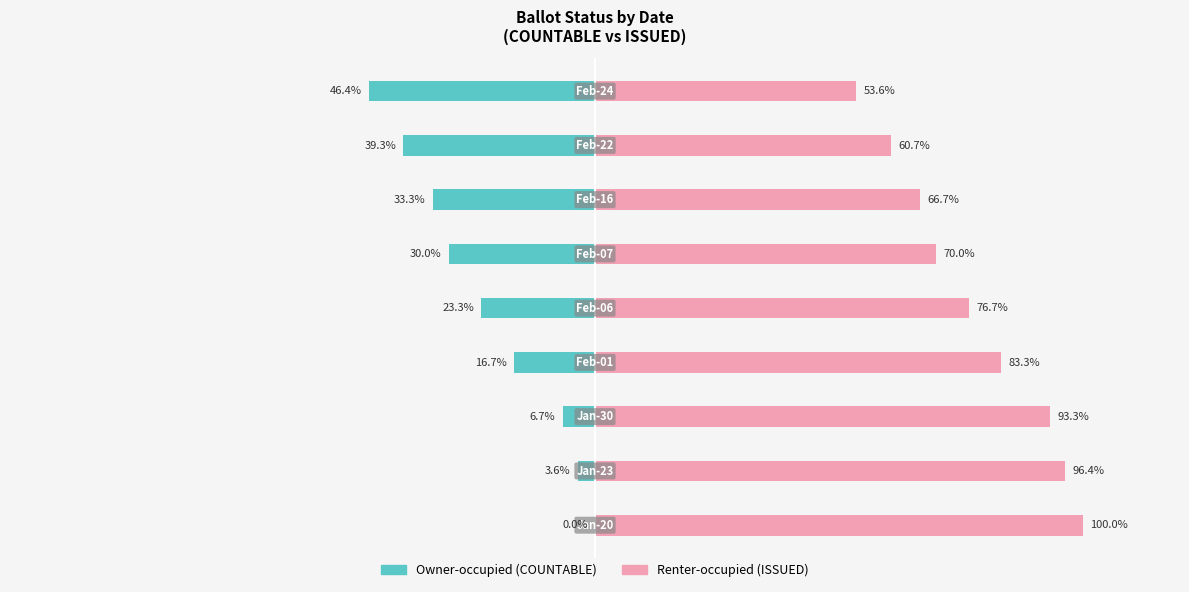

What is the sum of all Owner-occupied values?

-199.3